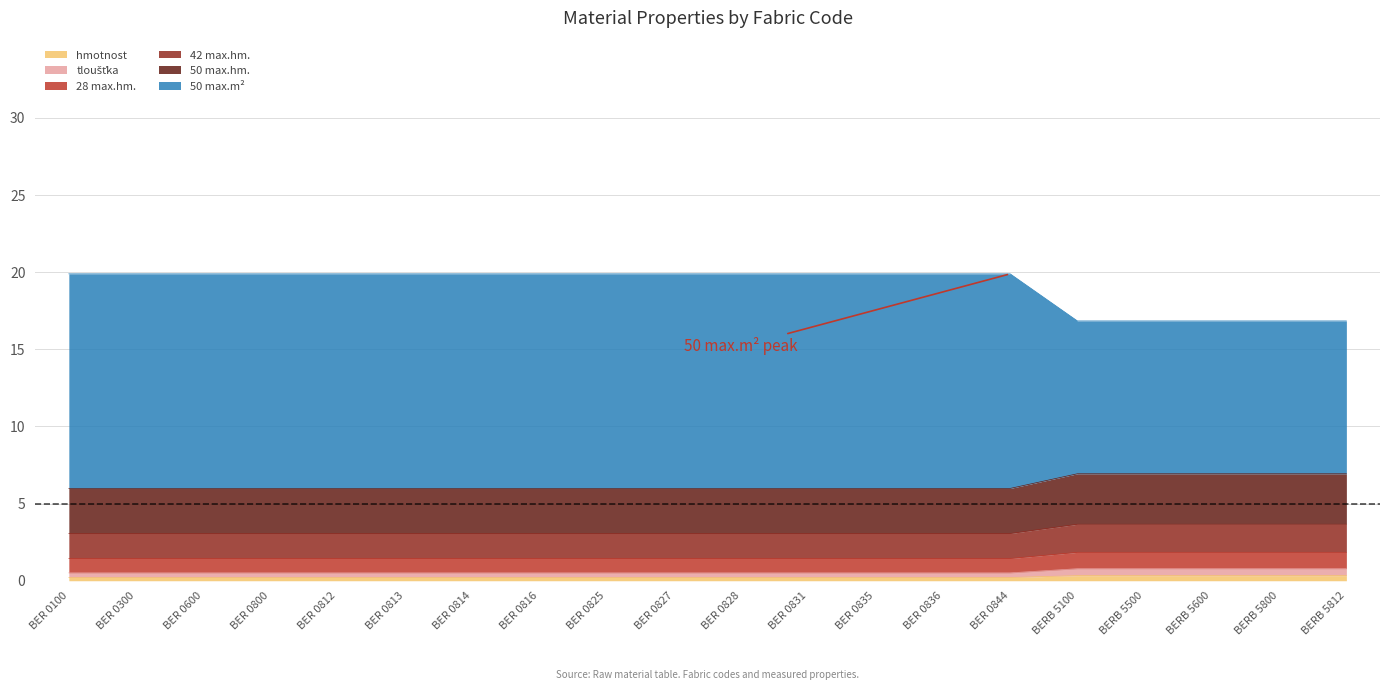

Does the chart have visible grid lines?

Yes